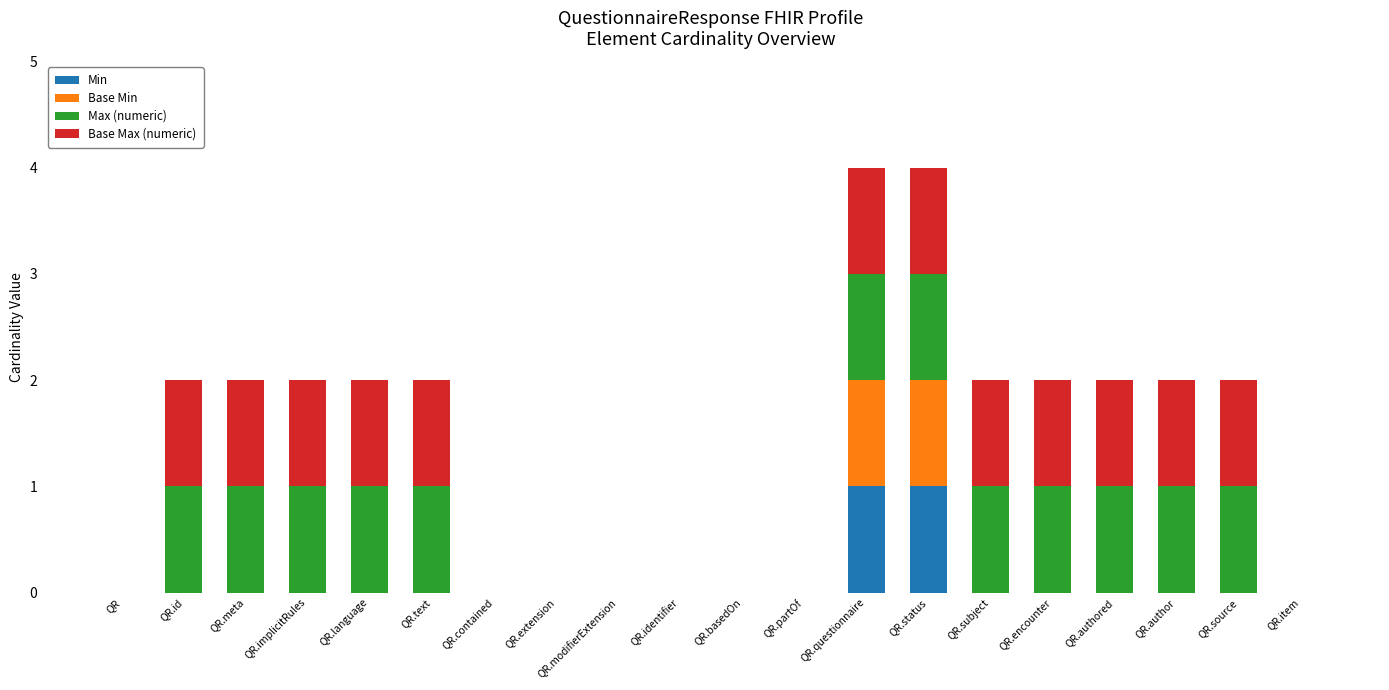

What are all the series names shown in the legend?

Min, Base Min, Max (numeric), Base Max (numeric)